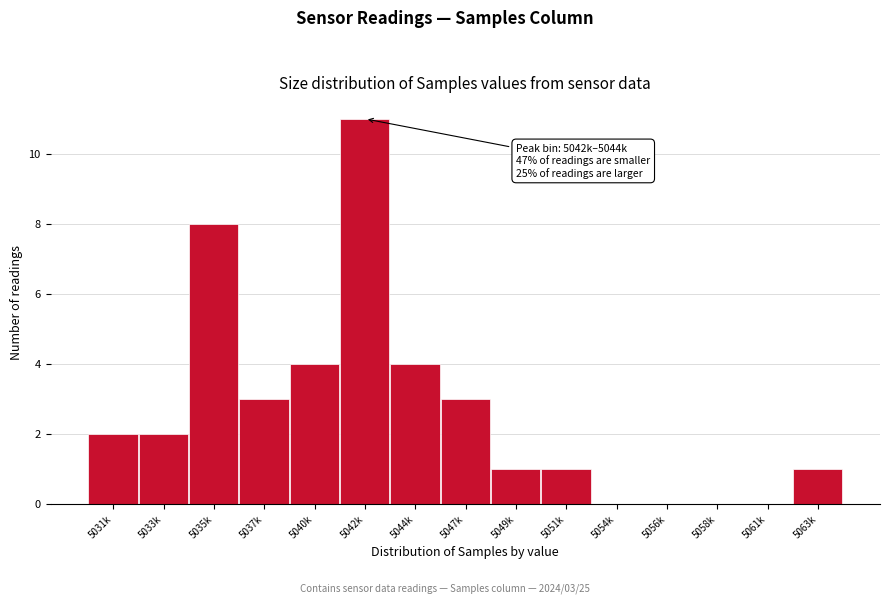

Reading left to right, extract all data points from this chart.

5031k=2	5033k=2	5035k=8	5037k=3	5040k=4	5042k=11	5044k=4	5047k=3	5049k=1	5051k=1	5054k=0	5056k=0	5058k=0	5061k=0	5063k=1